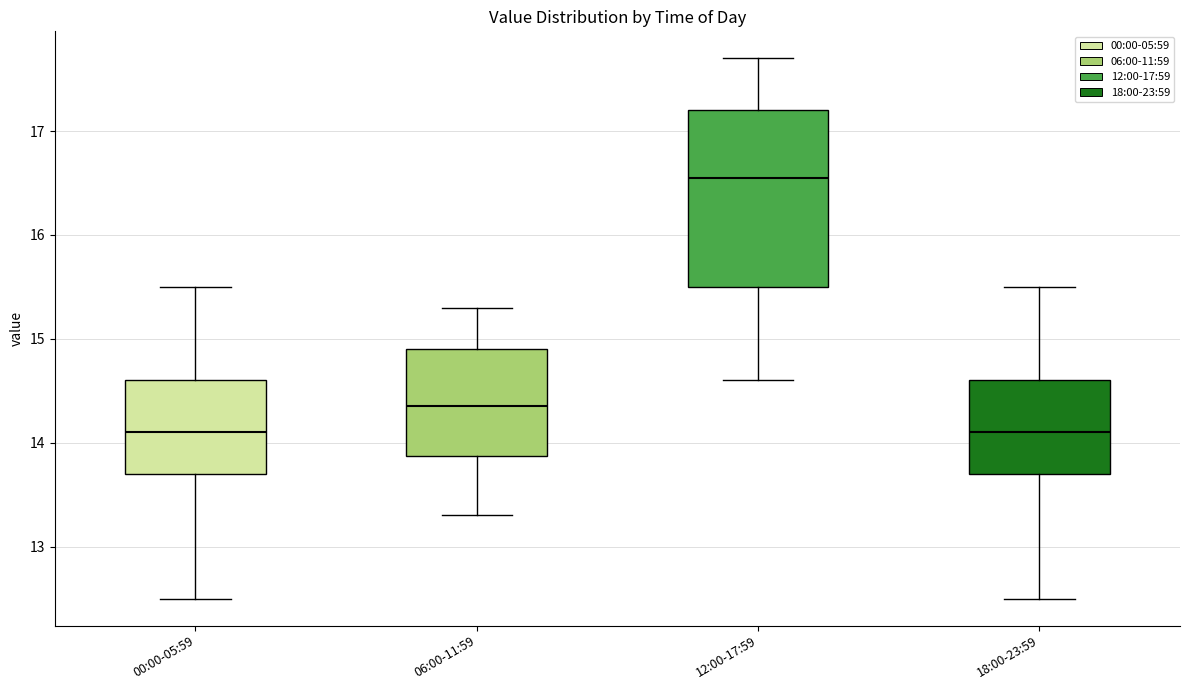

Which box is the tallest, from its lower edge to its upper edge?

12:00-17:59